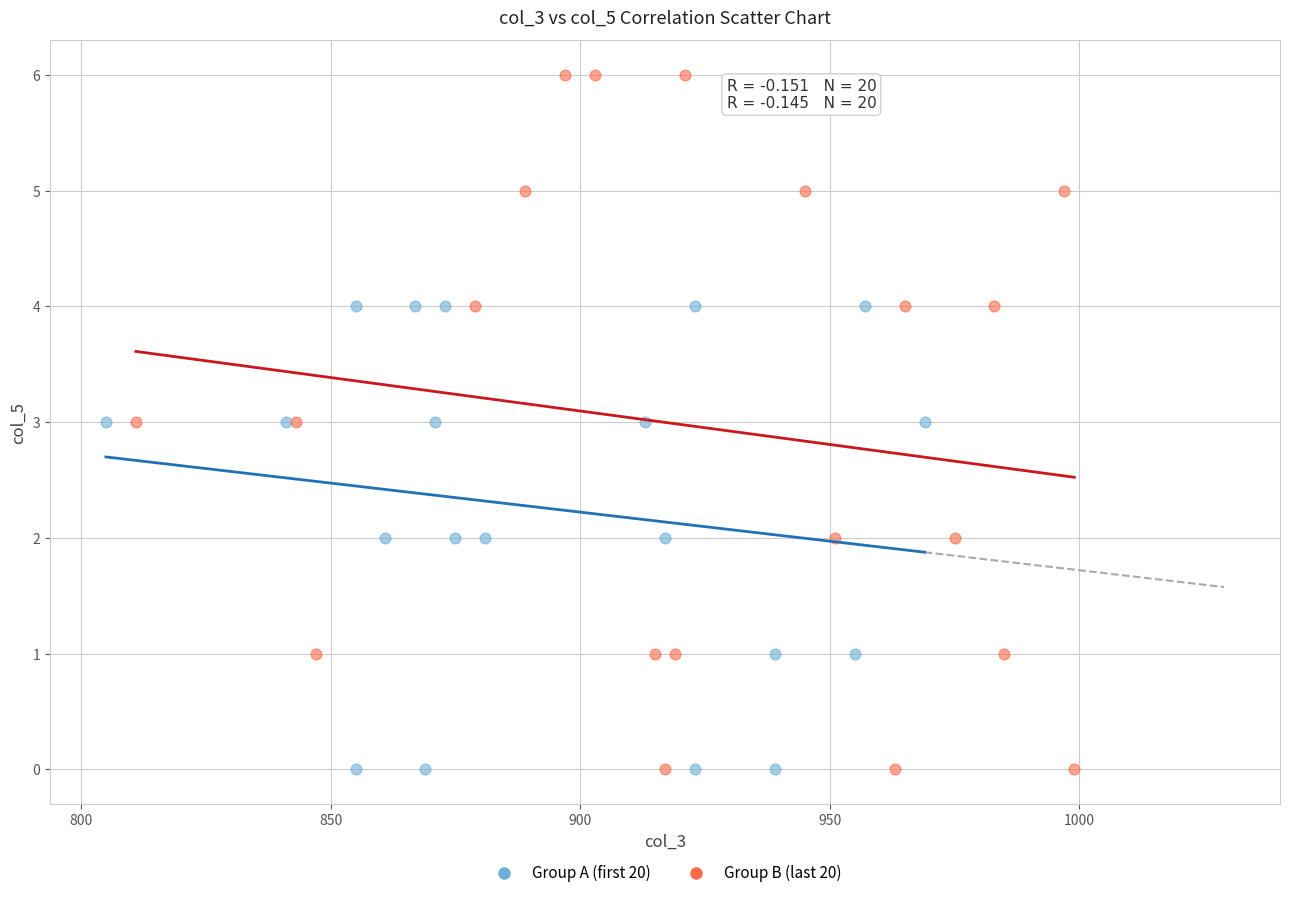

Which series has the largest Y range (max minus min)?

Group B (last 20)